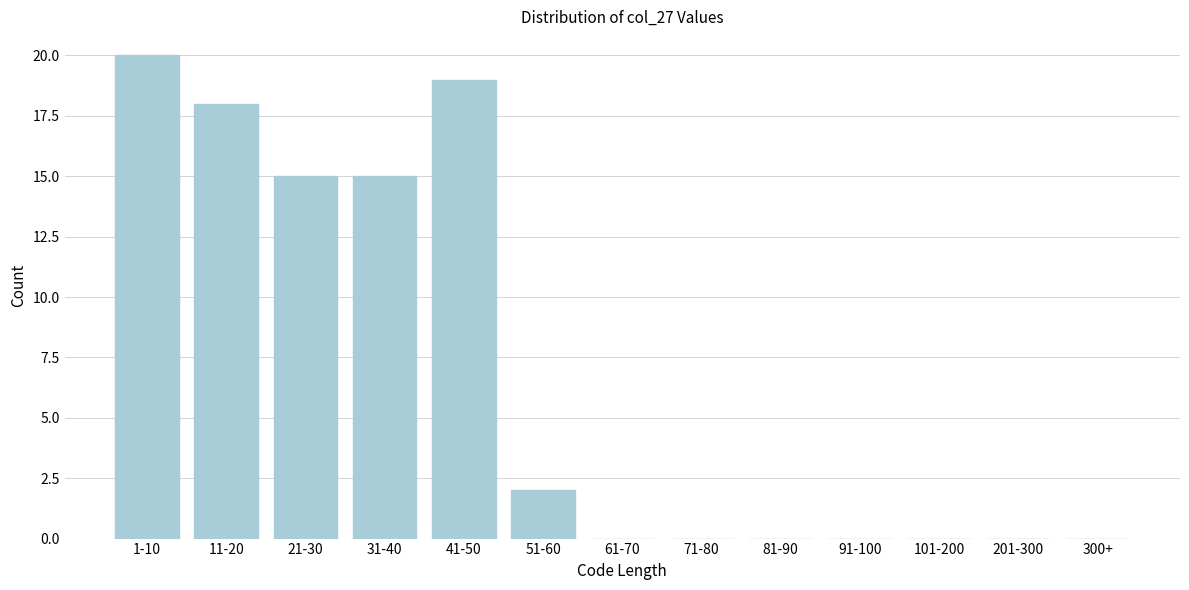

Reading left to right, transcribe all the data shown in this chart.

1-10=20	11-20=18	21-30=15	31-40=15	41-50=19	51-60=2	61-70=0	71-80=0	81-90=0	91-100=0	101-200=0	201-300=0	300+=0